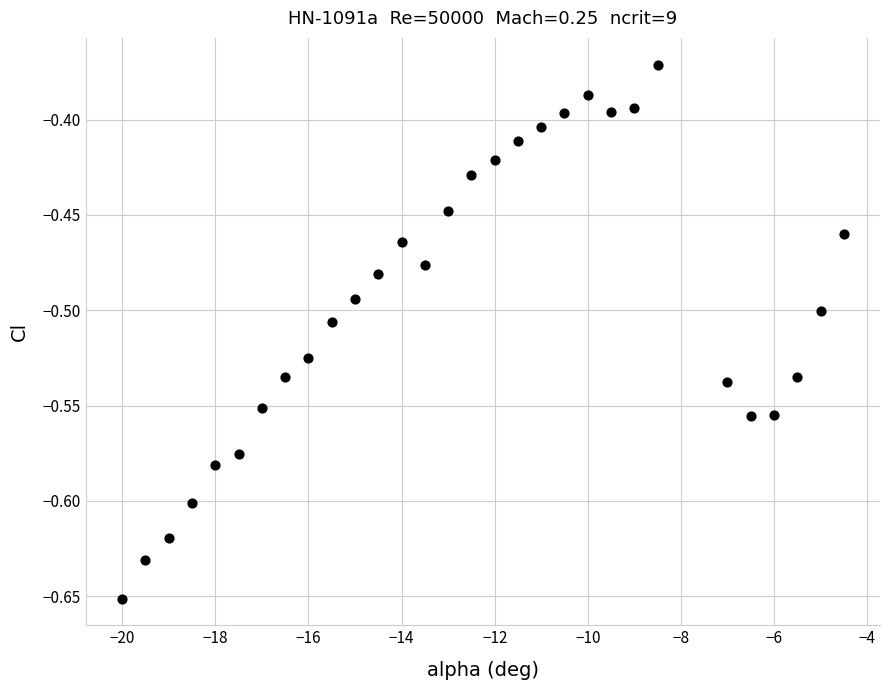

What is the range of X values (max minus min)?

15.5